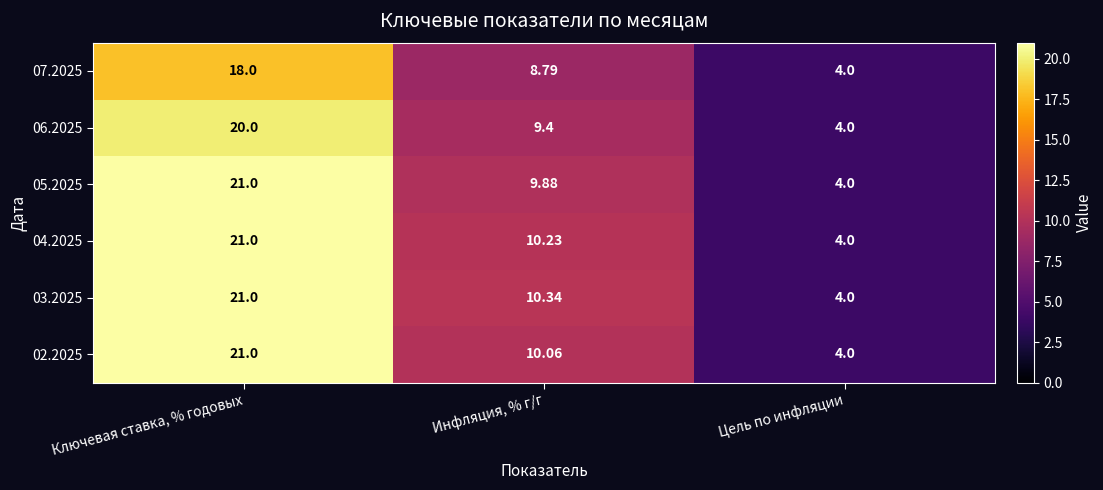

Where does the 03.2025 series first go above 10?

Ключевая ставка, % годовых